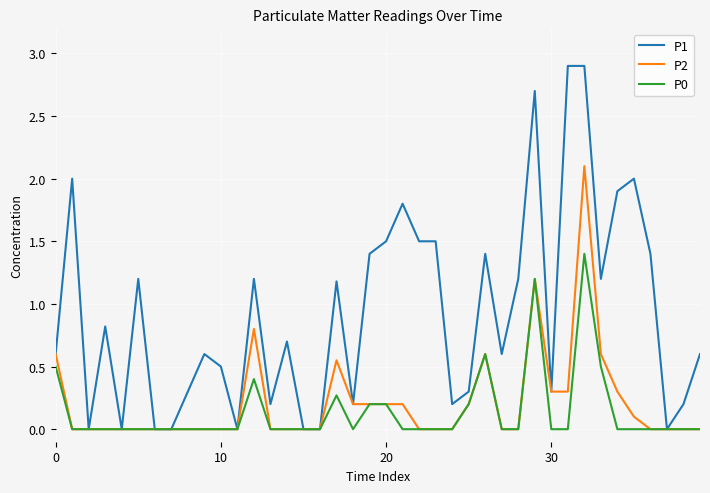

Which series has the widest spread of values?

P1